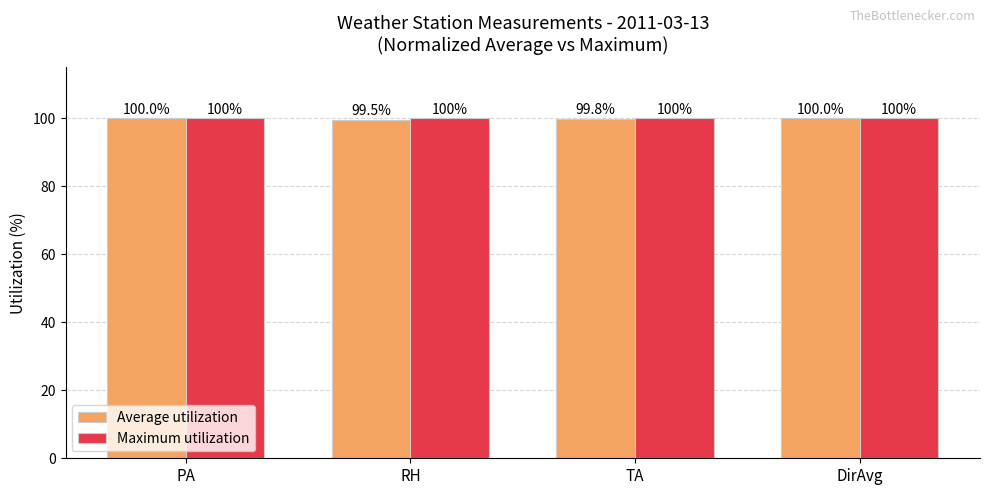

The value of Maximum utilization at RH is 131.7. True or false?

False